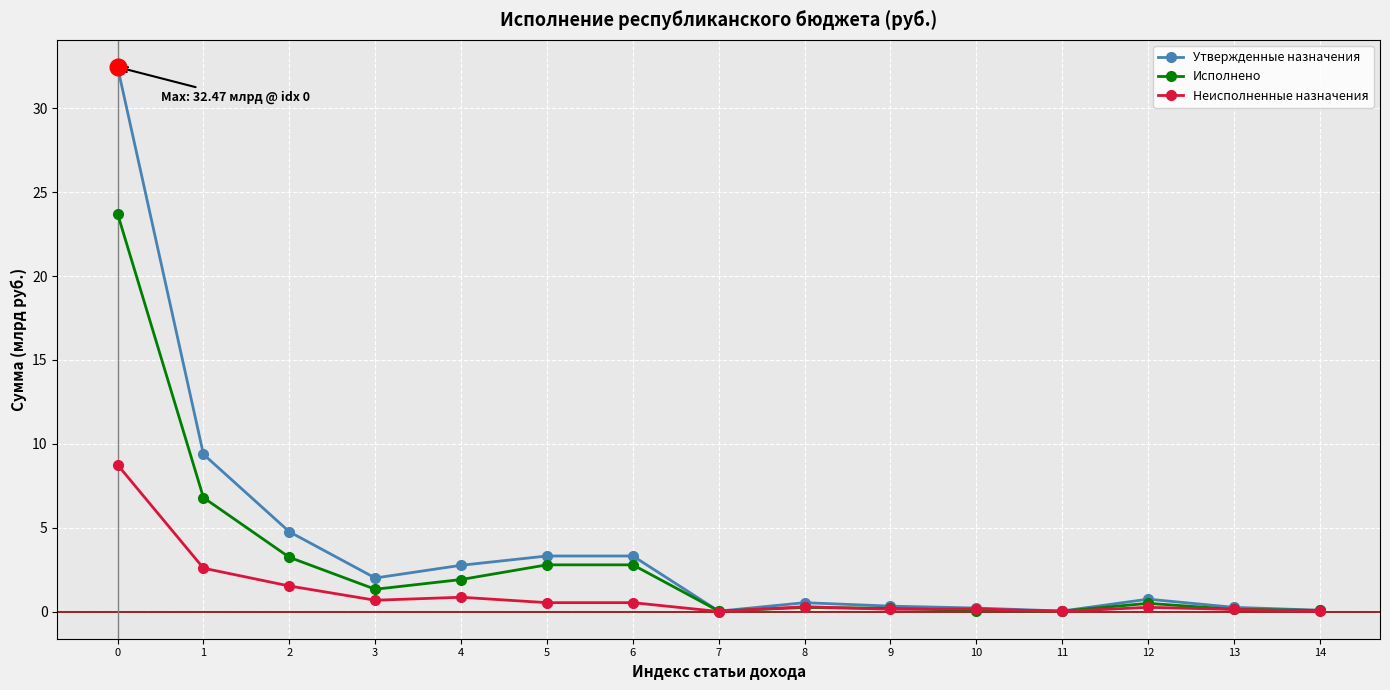

How many distinct data groups are displayed?

3